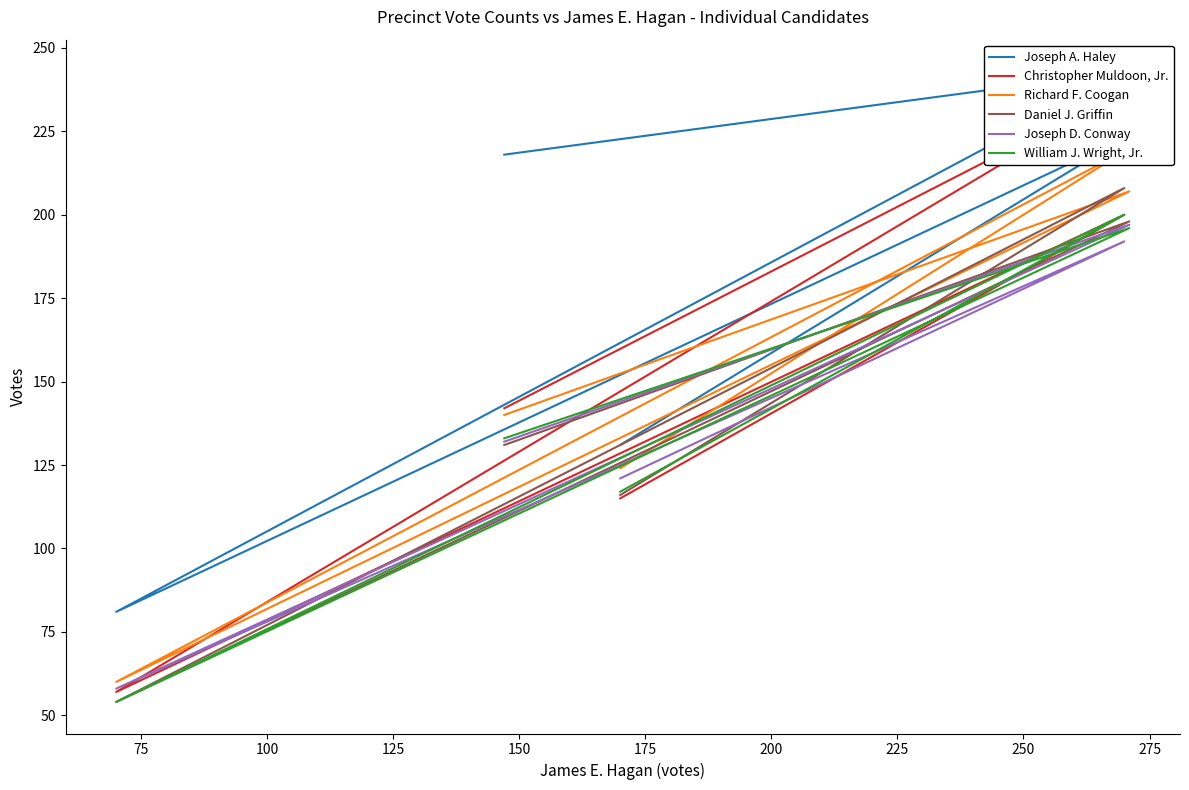

What is the value of the Joseph D. Conway point at the 4th from the left?

192